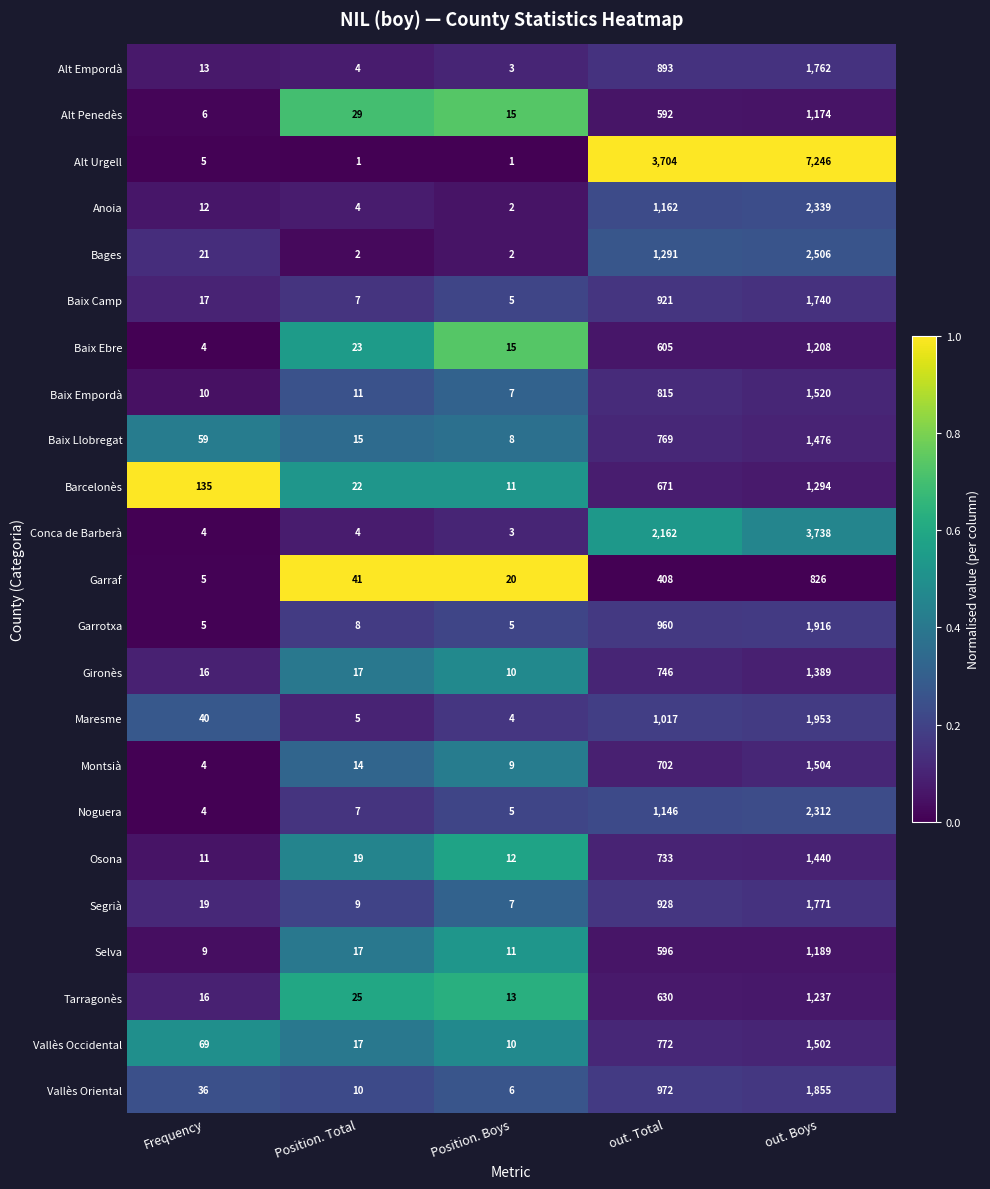

What is the maximum value for Barcelonès?

1294